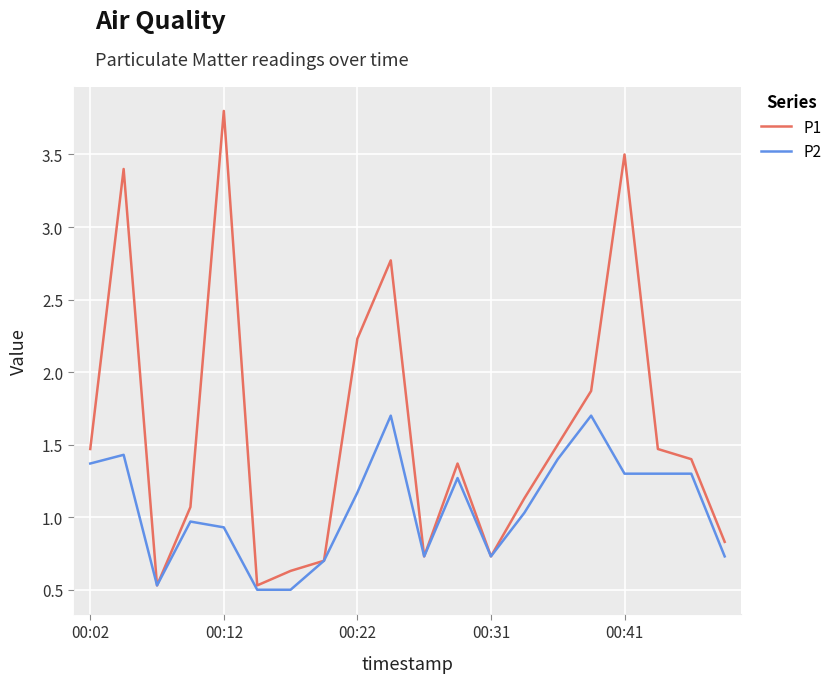

What is the sum of all P2 values?

21.3